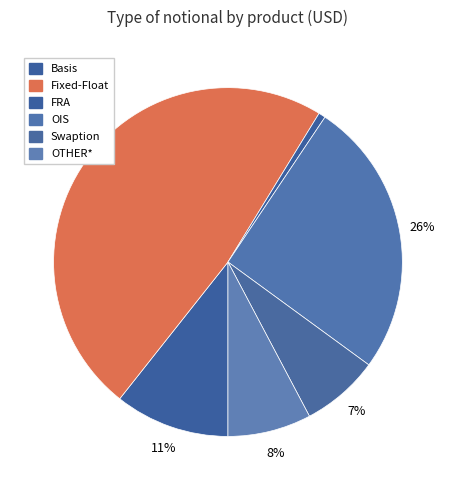

How many slices are in this pie chart?

6